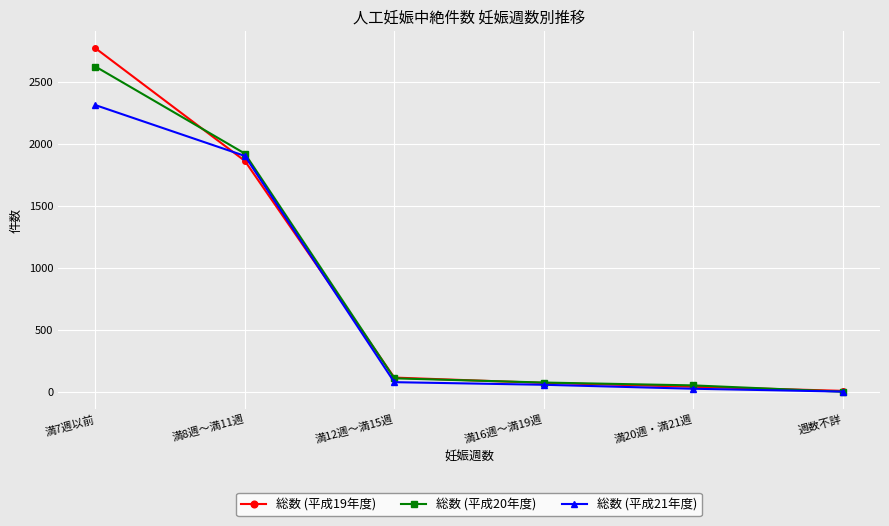

True or false: 総数 (平成19年度) has more than 2 interior local peaks.

False